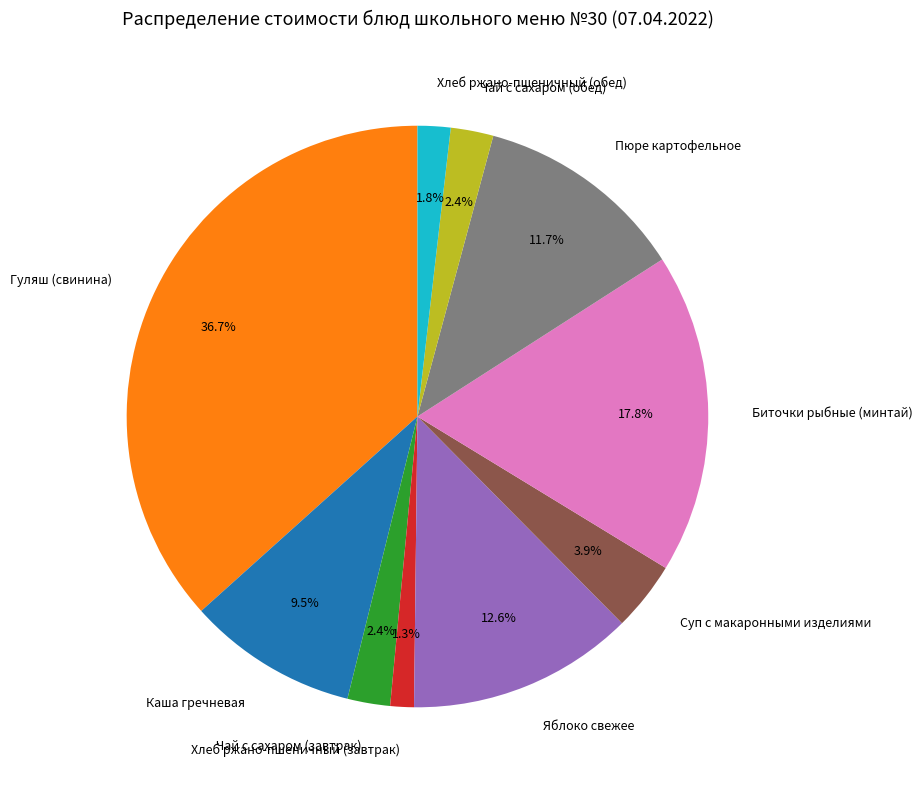

The Биточки рыбные (минтай) slice represents 11% of the pie. True or false?

False